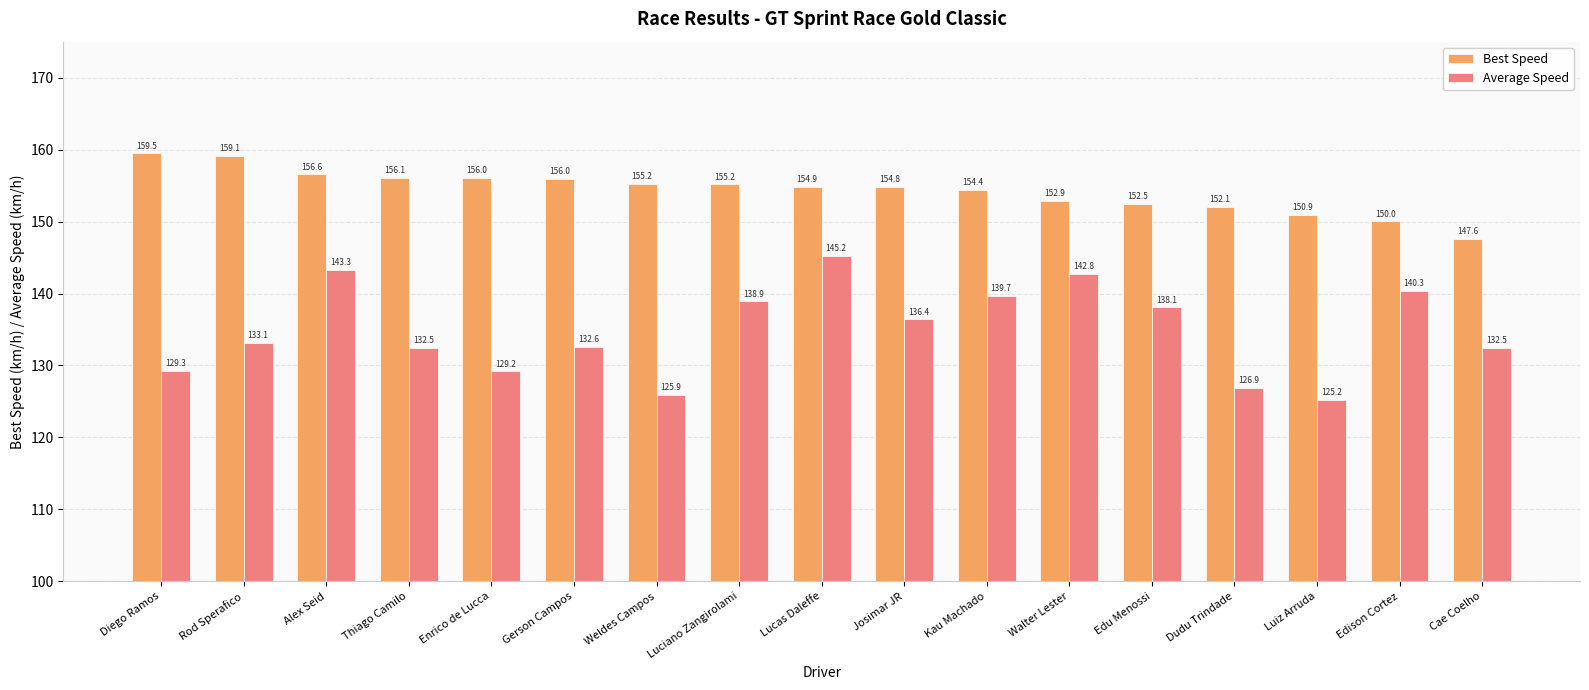

What is the label of the 2nd bar from the right?

Edison Cortez